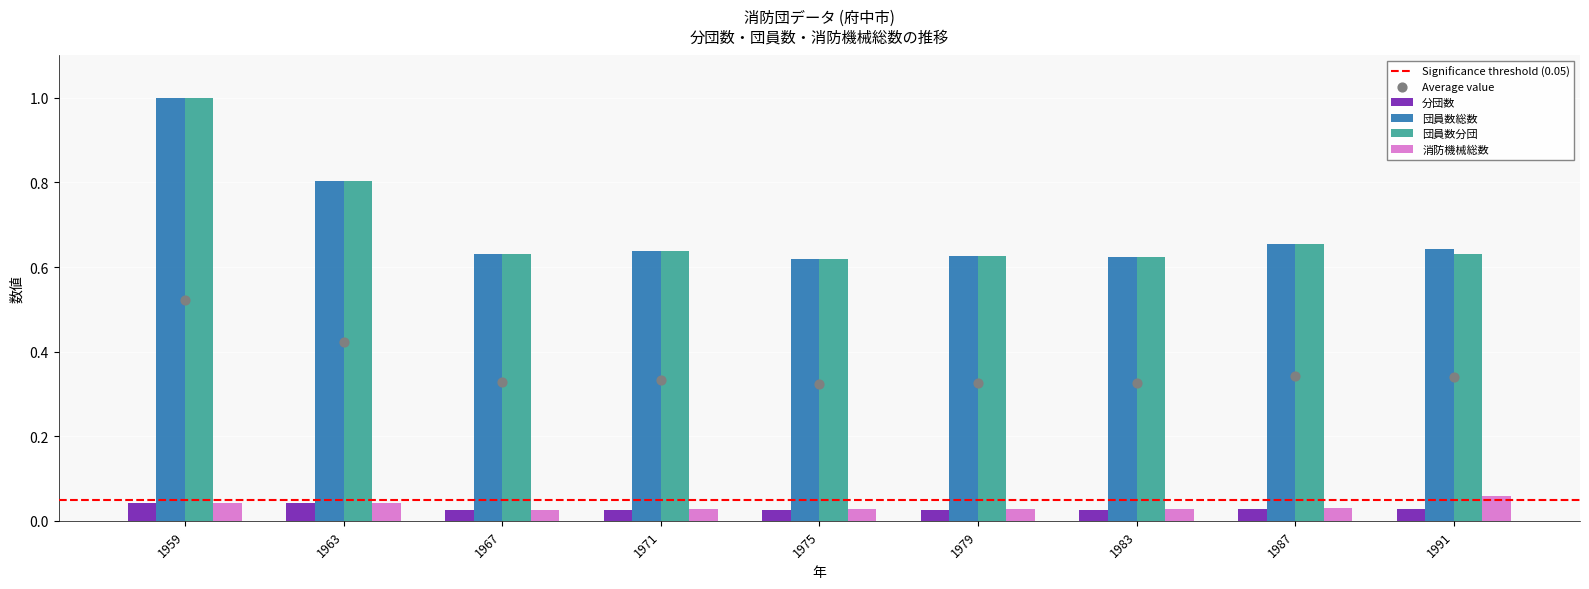

Which series has the largest total across all categories?

団員数総数